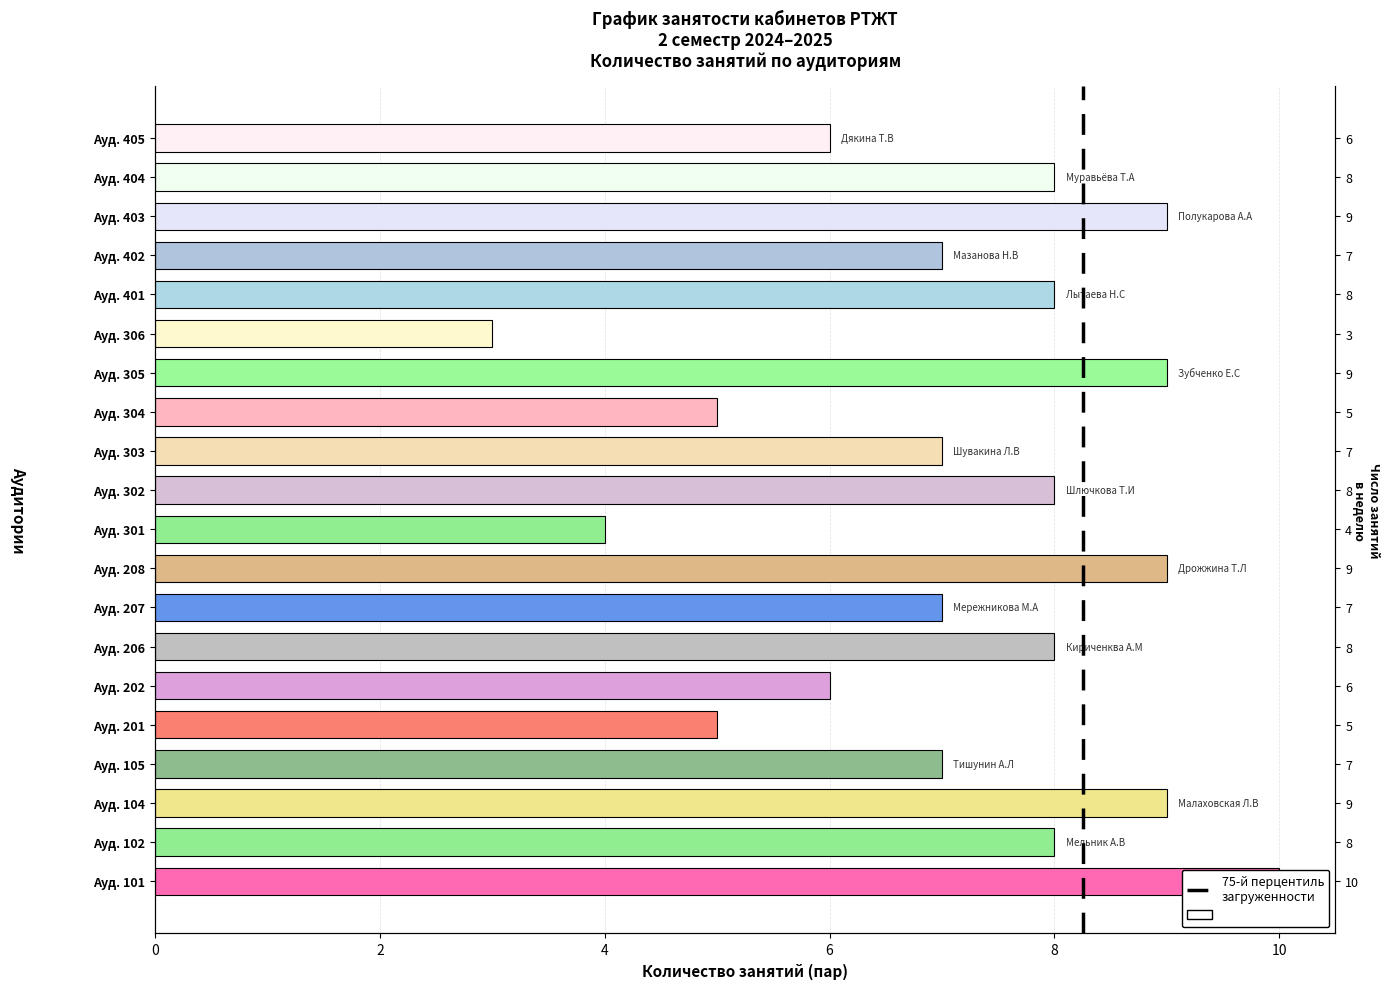

What is the value of the 1st bar from the left?

10